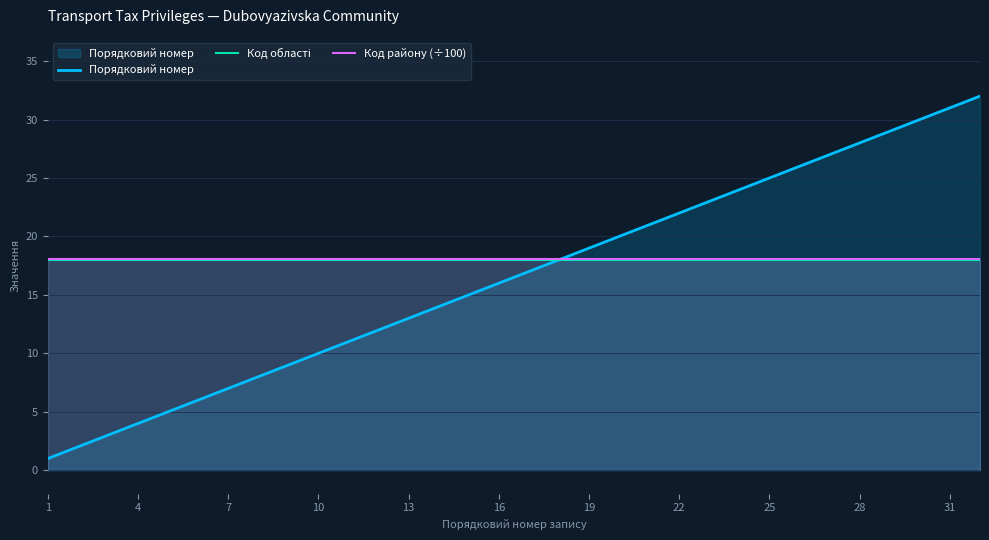

What is the sum of all Код області values?

576.0